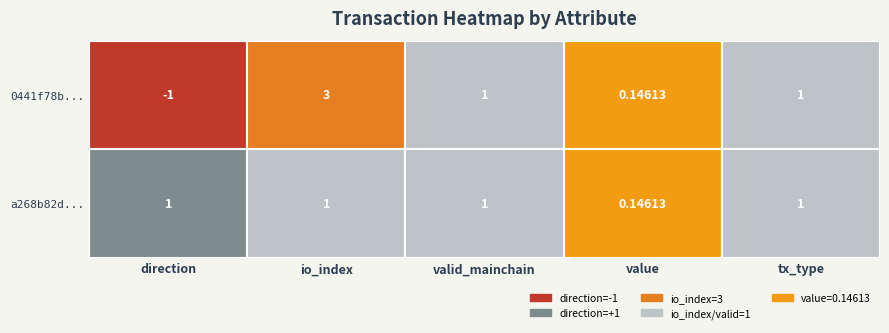

Reading right to left, extract all data points from this chart.

0441f78b...: 1.0	0.1	1.0	3.0	-1.0
a268b82d...: 1.0	0.1	1.0	1.0	1.0